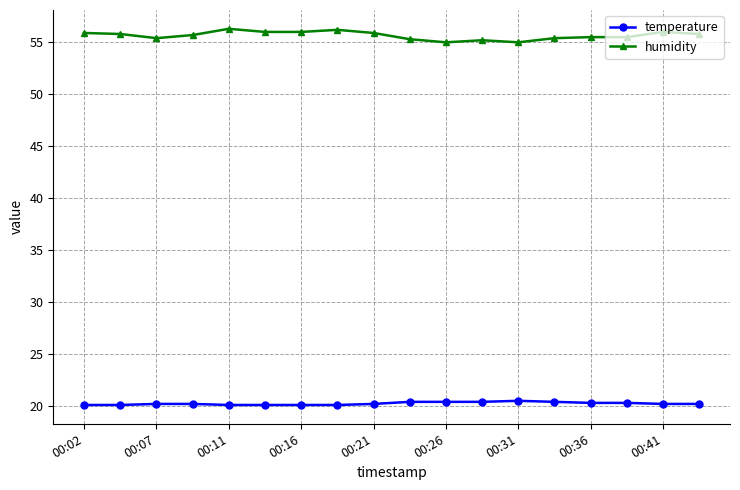

True or false: temperature and humidity cross at least once.

False